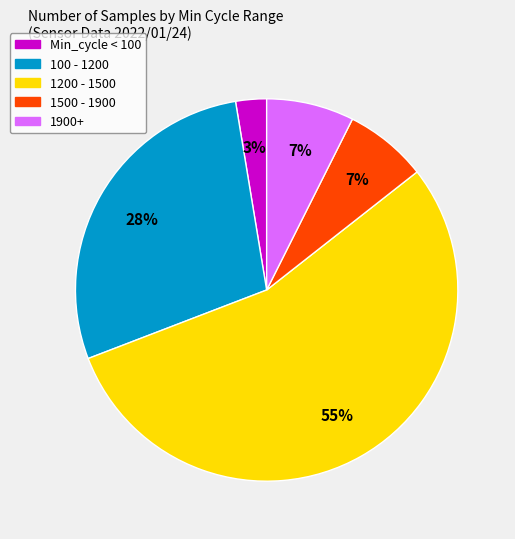

To the nearest percent, what is the difference between the largest and smallest slice percentages?

52%